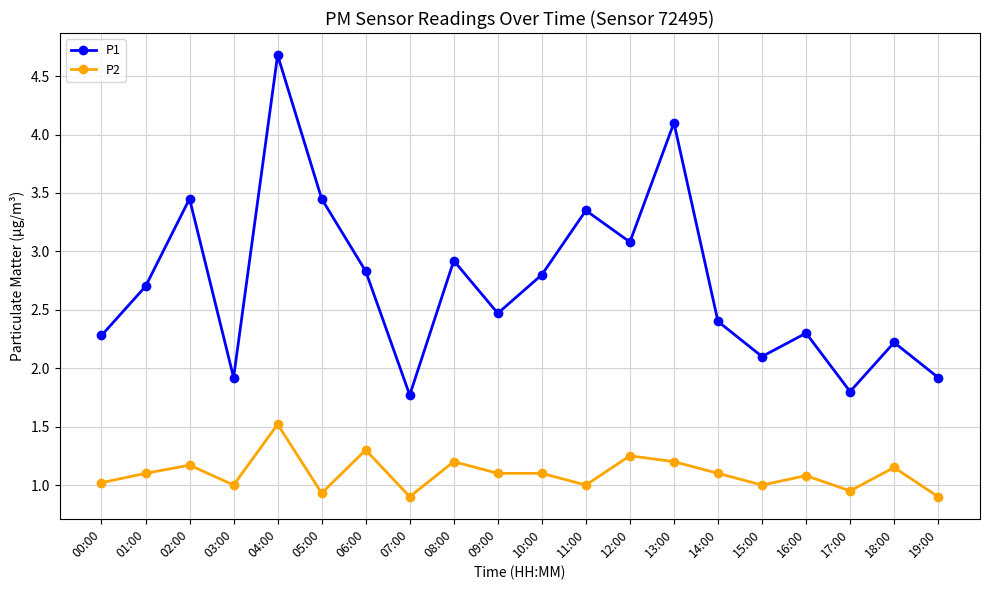

Which series has the widest spread of values?

P1